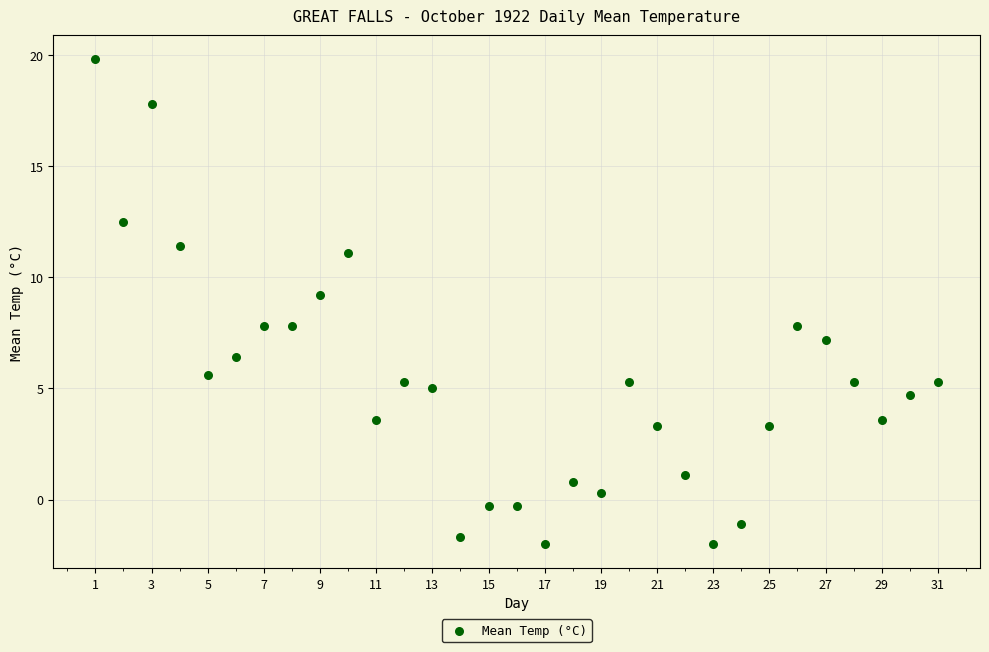

What is the range of Y values (max minus min)?

21.8